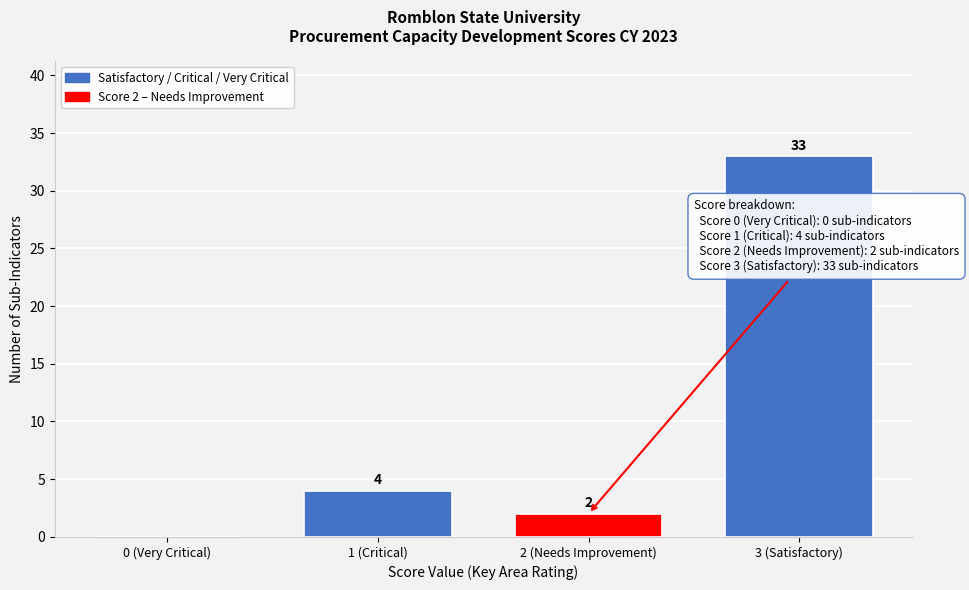

Reading right to left, list all the values displayed in this chart.

3 (Satisfactory)=33	2 (Needs Improvement)=2	1 (Critical)=4	0 (Very Critical)=0